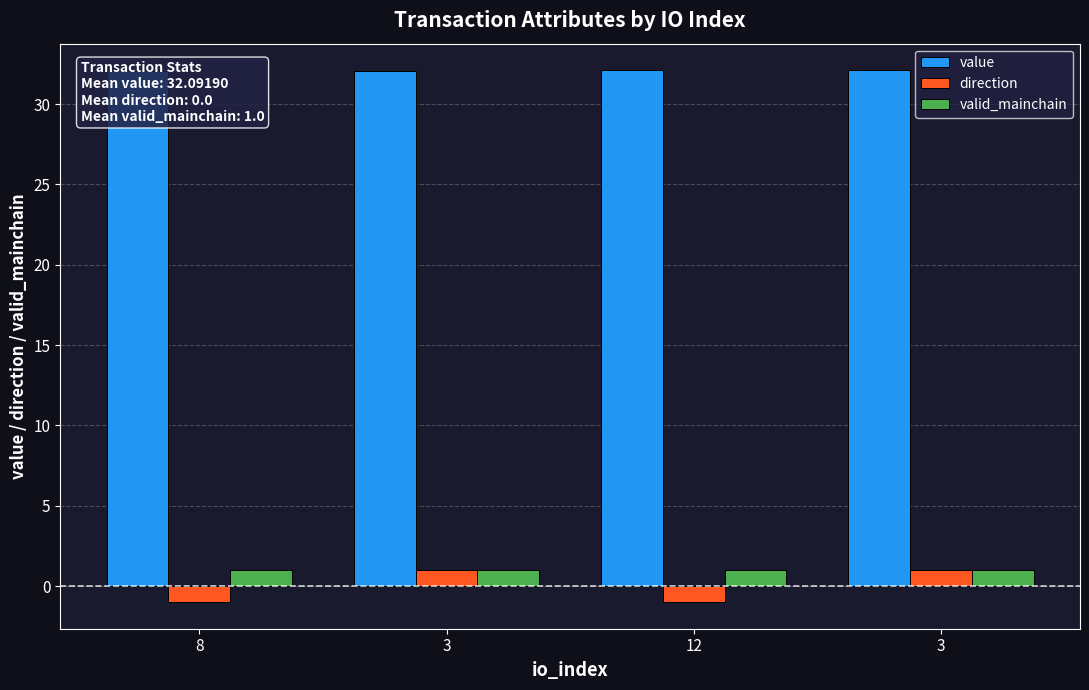

Is the value of valid_mainchain at 3 greater than the value of value at 8?

No